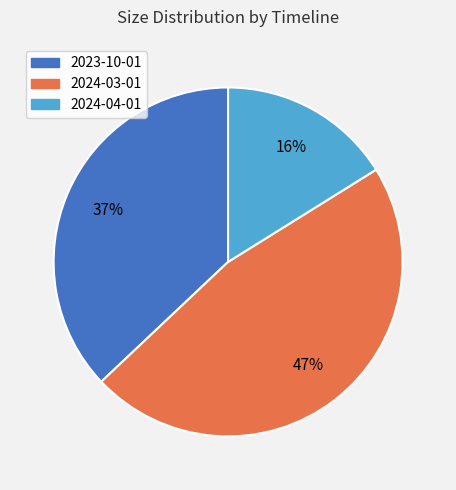

To the nearest percent, what percentage of the pie is 2024-03-01?

47%